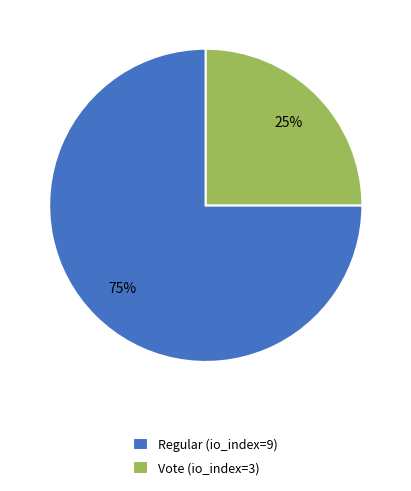

Between Vote (io_index=3) and Regular (io_index=9), which is larger?

Regular (io_index=9)